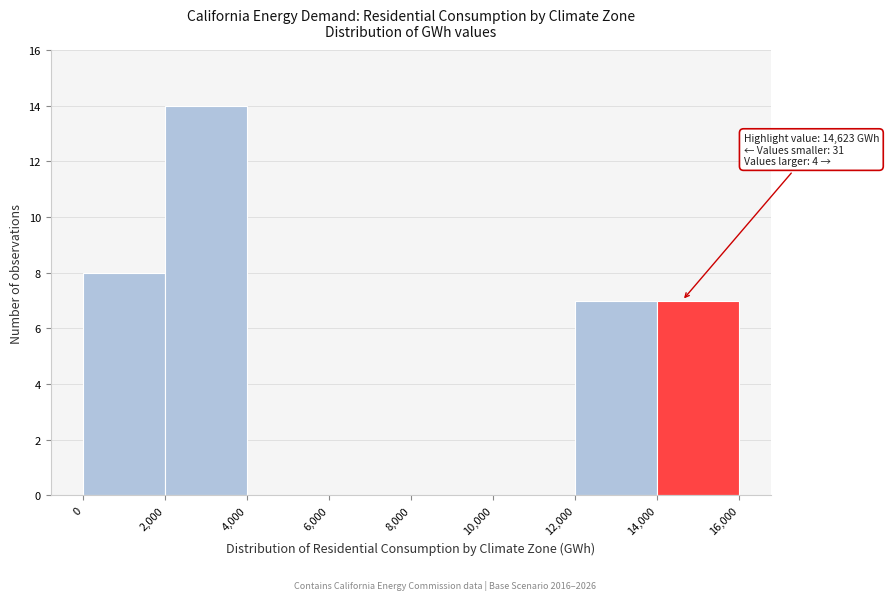

Which range on the x-axis has the tallest bar?

2,000 to 4,000